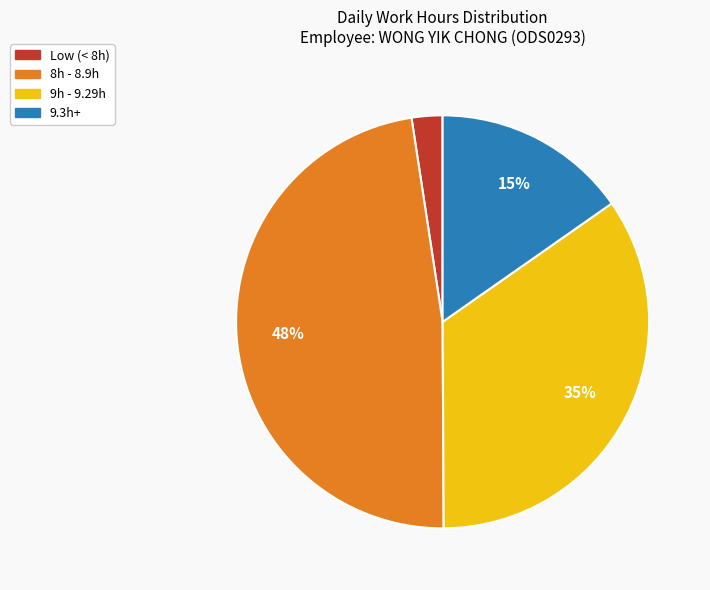

To the nearest percent, what is the average slice percentage?

25%